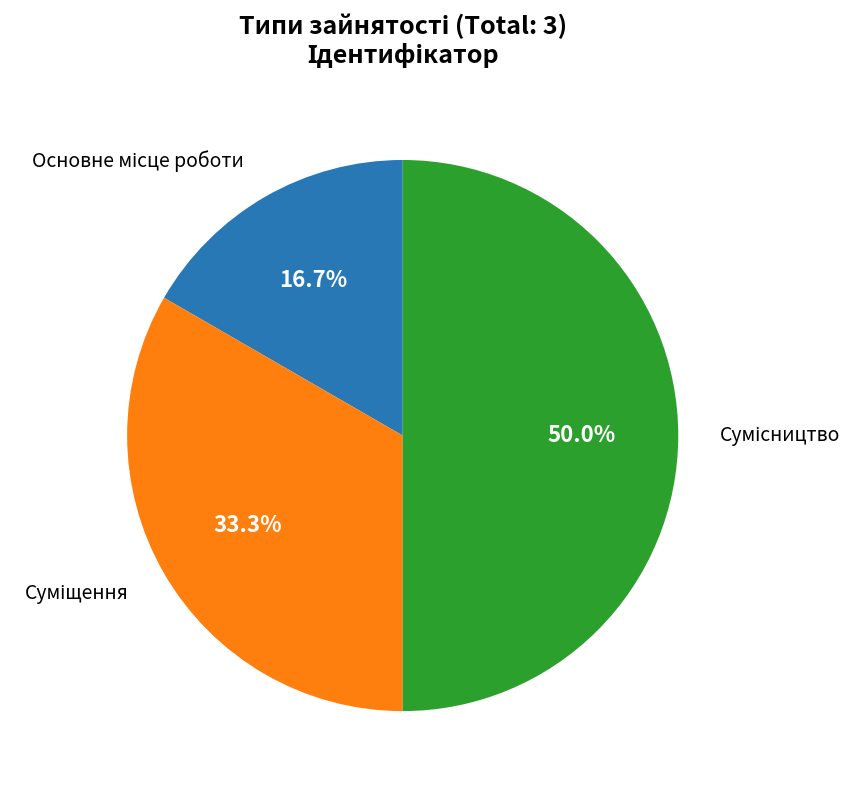

How many slices are in this pie chart?

3